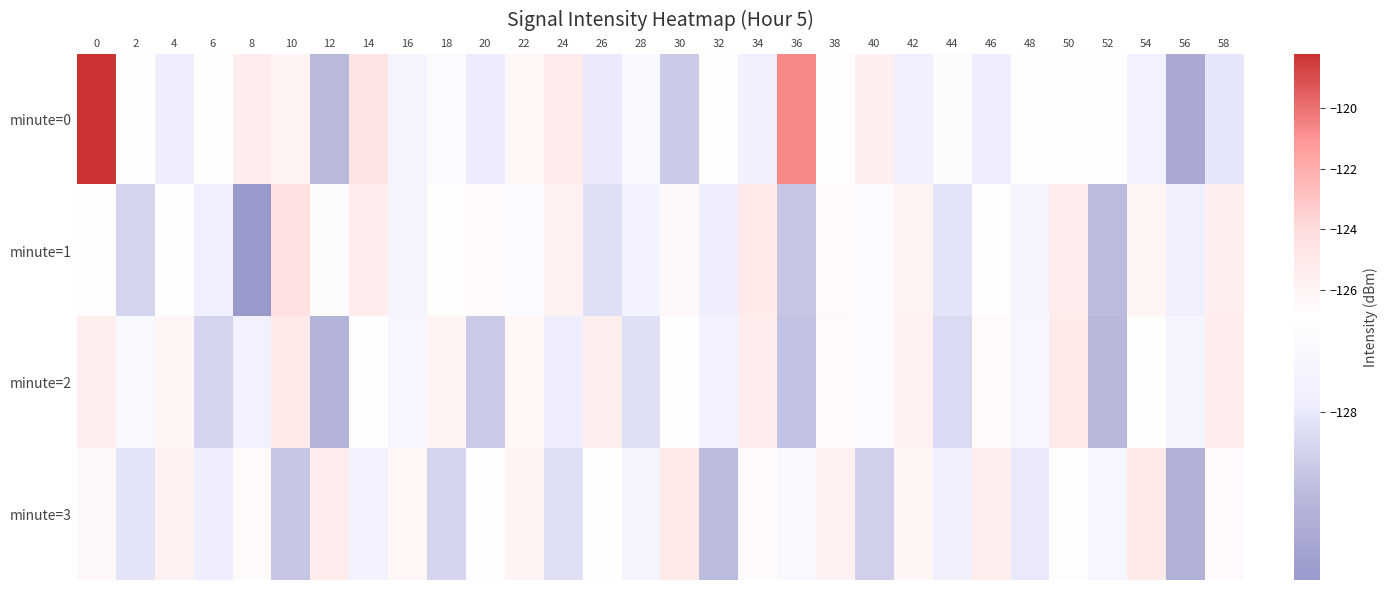

Count the number of categories in the chart.

30